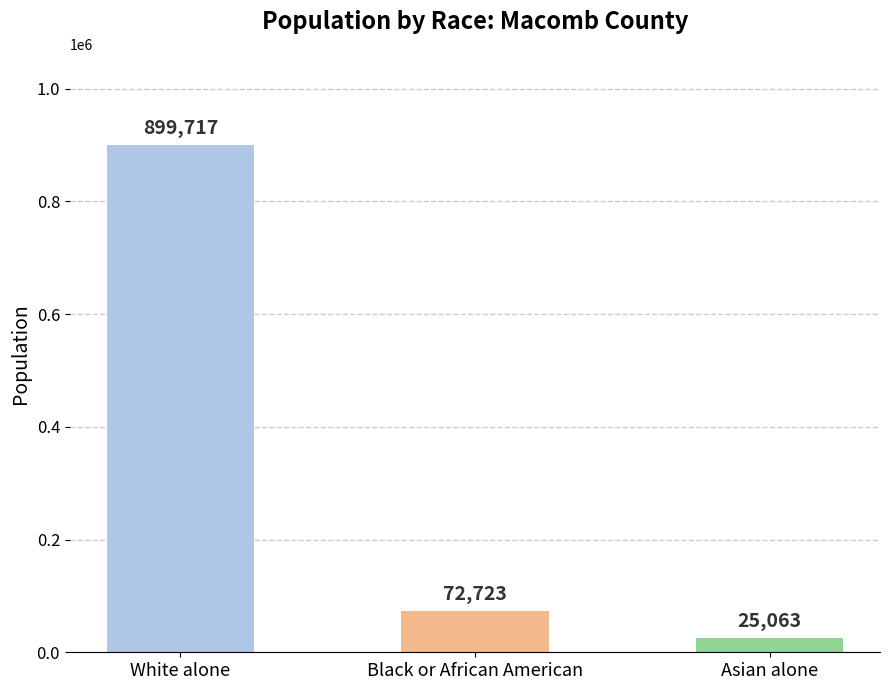

Reading left to right, transcribe all the data shown in this chart.

White alone=899717	Black or African American=72723	Asian alone=25063